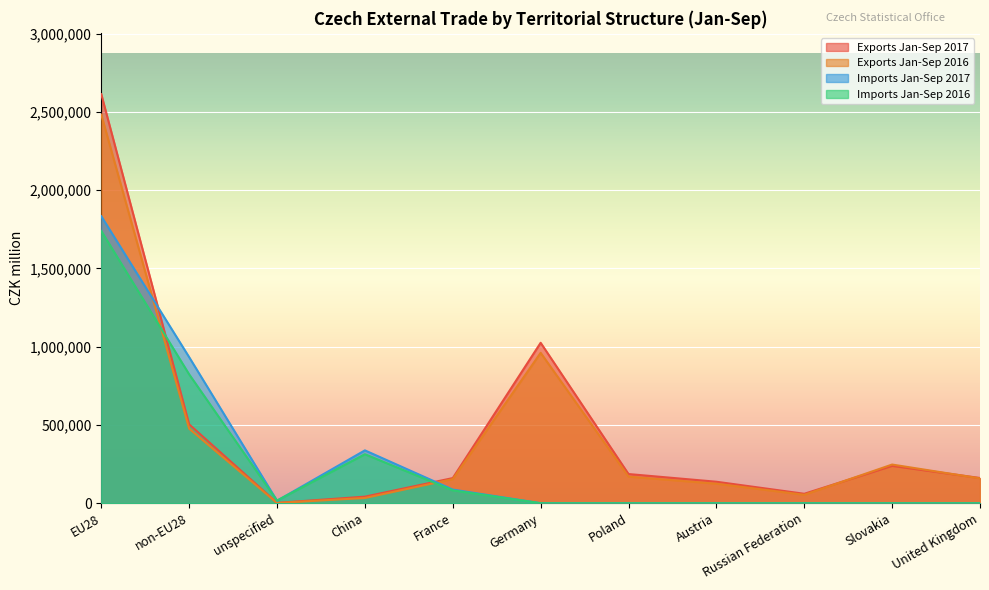

What is the spread (max minus min) of values at China?

304123